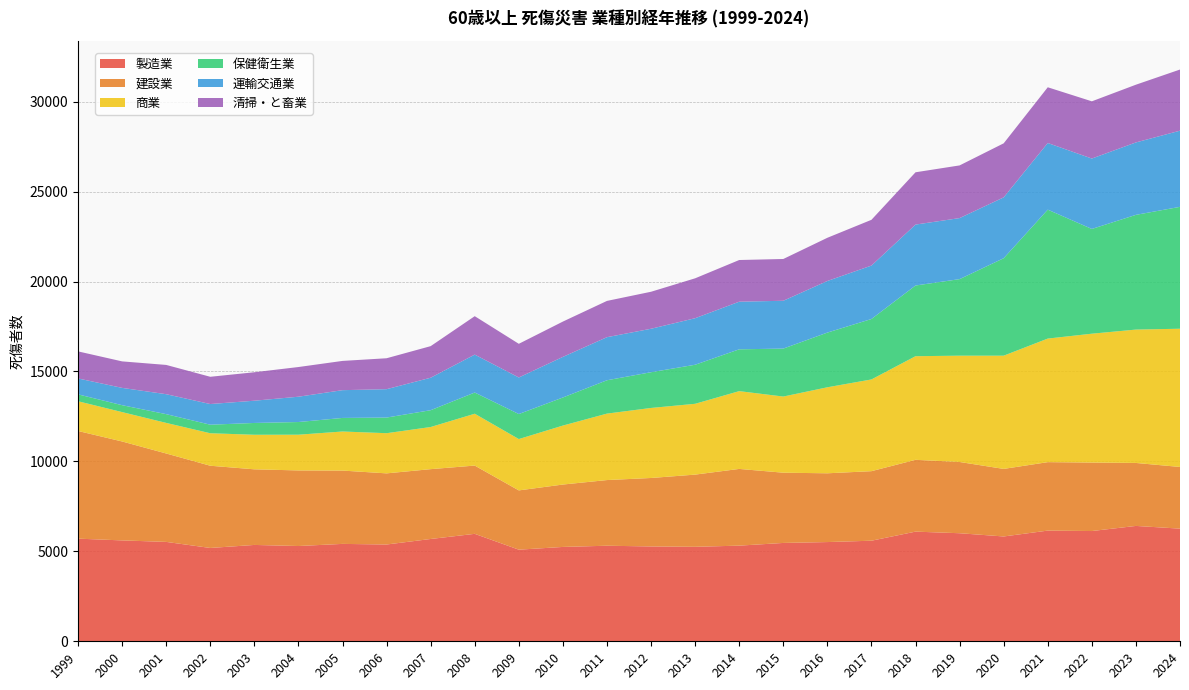

Reading left to right, transcribe all the data shown in this chart.

製造業: 1999=5706	2000=5608	2001=5525	2002=5188	2003=5356	2004=5296	2005=5414	2006=5380	2007=5687	2008=5973	2009=5093	2010=5245	2011=5312	2012=5272	2013=5252	2014=5317	2015=5467	2016=5516	2017=5591	2018=6096	2019=6007	2020=5827	2021=6153	2022=6129	2023=6413	2024=6262
建設業: 1999=5985	2000=5500	2001=4915	2002=4571	2003=4204	2004=4202	2005=4076	2006=3955	2007=3882	2008=3795	2009=3295	2010=3469	2011=3651	2012=3806	2013=4014	2014=4265	2015=3905	2016=3823	2017=3866	2018=3992	2019=3961	2020=3756	2021=3806	2022=3807	2023=3501	2024=3429
商業: 1999=1653	2000=1633	2001=1700	2002=1806	2003=1921	2004=1986	2005=2172	2006=2233	2007=2342	2008=2882	2009=2854	2010=3278	2011=3694	2012=3893	2013=3936	2014=4324	2015=4233	2016=4781	2017=5099	2018=5760	2019=5909	2020=6294	2021=6869	2022=7163	2023=7414	2024=7684
保健衛生業: 1999=384	2000=384	2001=487	2002=475	2003=656	2004=705	2005=754	2006=869	2007=935	2008=1179	2009=1391	2010=1561	2011=1854	2012=1987	2013=2171	2014=2325	2015=2666	2016=3041	2017=3360	2018=3930	2019=4256	2020=5418	2021=7167	2022=5823	2023=6378	2024=6776
運輸交通業: 1999=884	2000=962	2001=1109	2002=1149	2003=1237	2004=1407	2005=1544	2006=1578	2007=1805	2008=2108	2009=2032	2010=2257	2011=2395	2012=2416	2013=2587	2014=2647	2015=2659	2016=2869	2017=2970	2018=3387	2019=3393	2020=3383	2021=3705	2022=3914	2023=4026	2024=4234
清掃・と畜業: 1999=1504	2000=1473	2001=1627	2002=1515	2003=1582	2004=1650	2005=1626	2006=1719	2007=1756	2008=2136	2009=1872	2010=1963	2011=2016	2012=2057	2013=2218	2014=2317	2015=2322	2016=2401	2017=2544	2018=2907	2019=2928	2020=3004	2021=3098	2022=3181	2023=3209	2024=3399